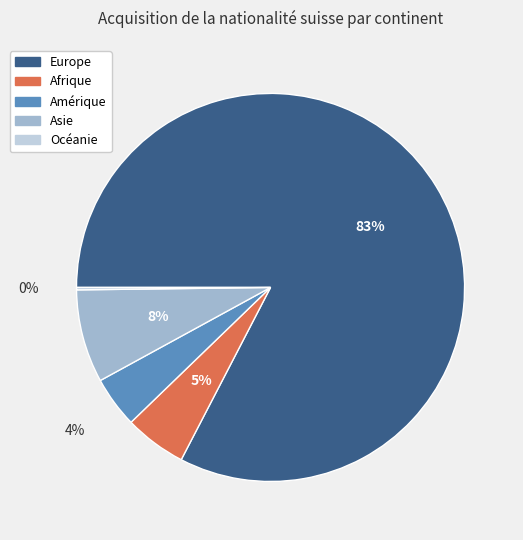

Which slice represents more than half of the pie?

Europe